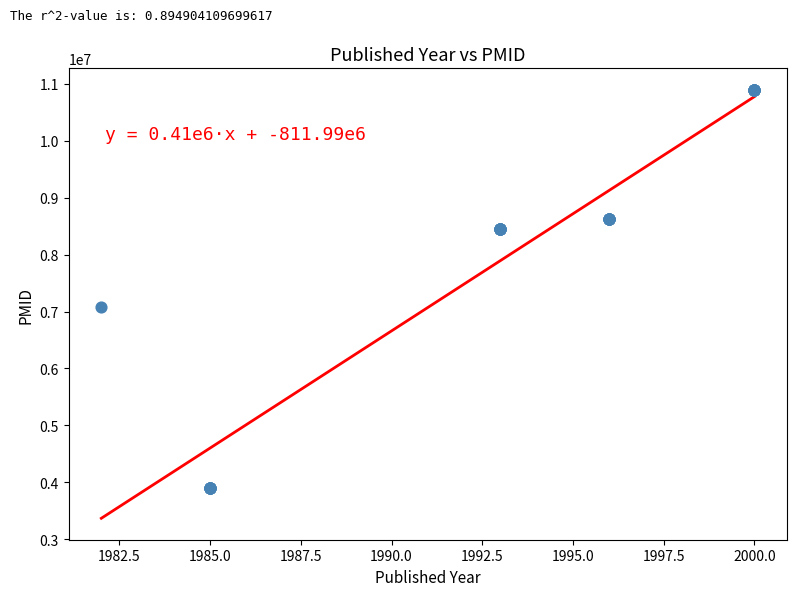

What Y value in the scatter plot is closest to 7394237?

7082644